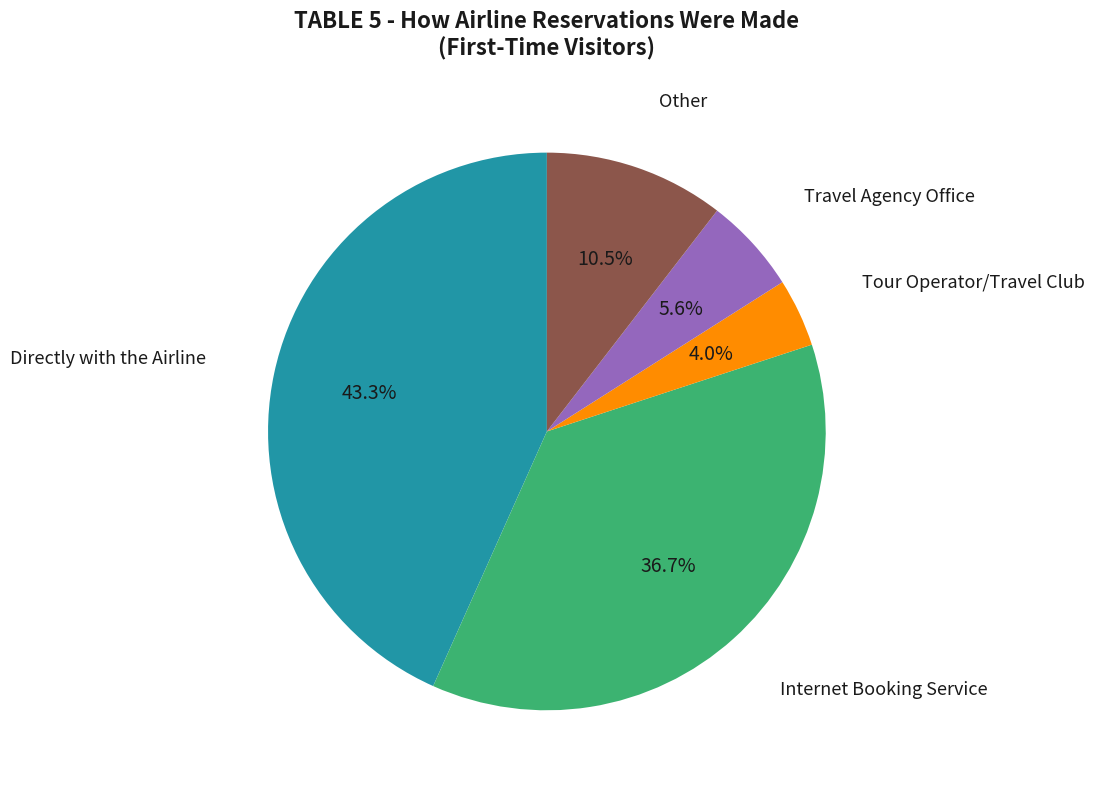

Which category has the biggest portion of the pie?

Directly with the Airline